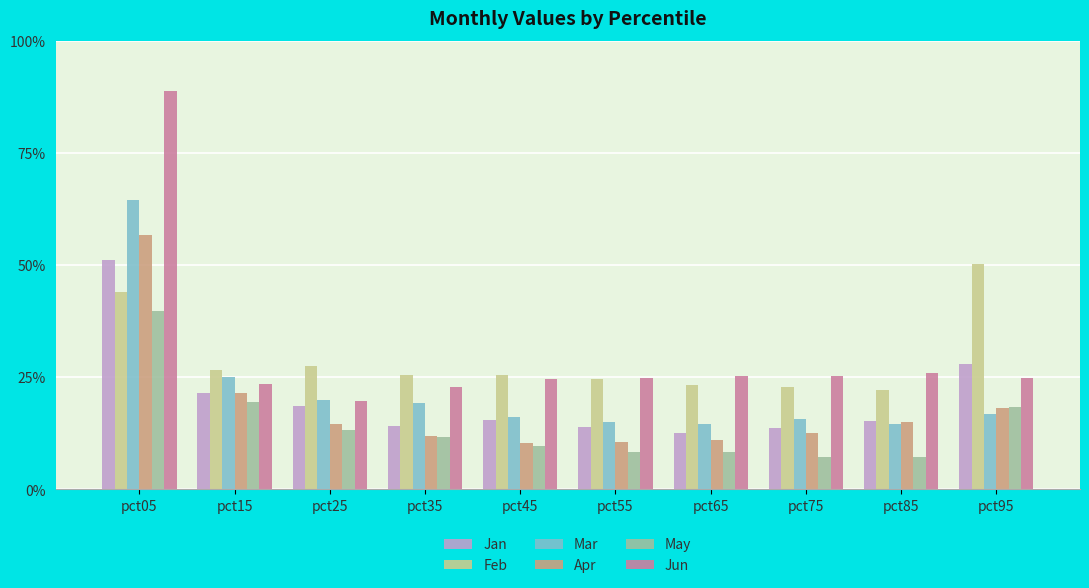

Are the bars horizontal?

No